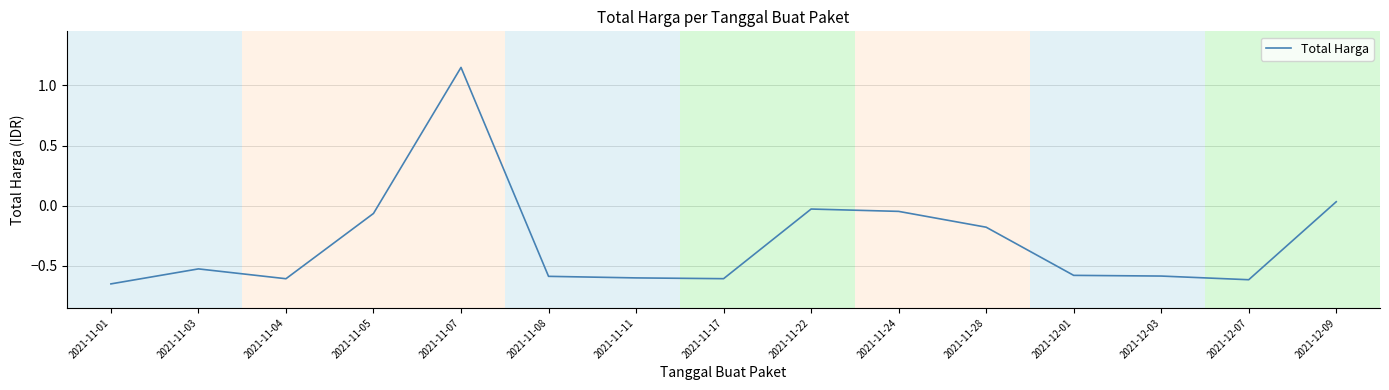

What is the change in value from 2021-11-01 to 2021-11-05?

+0.6